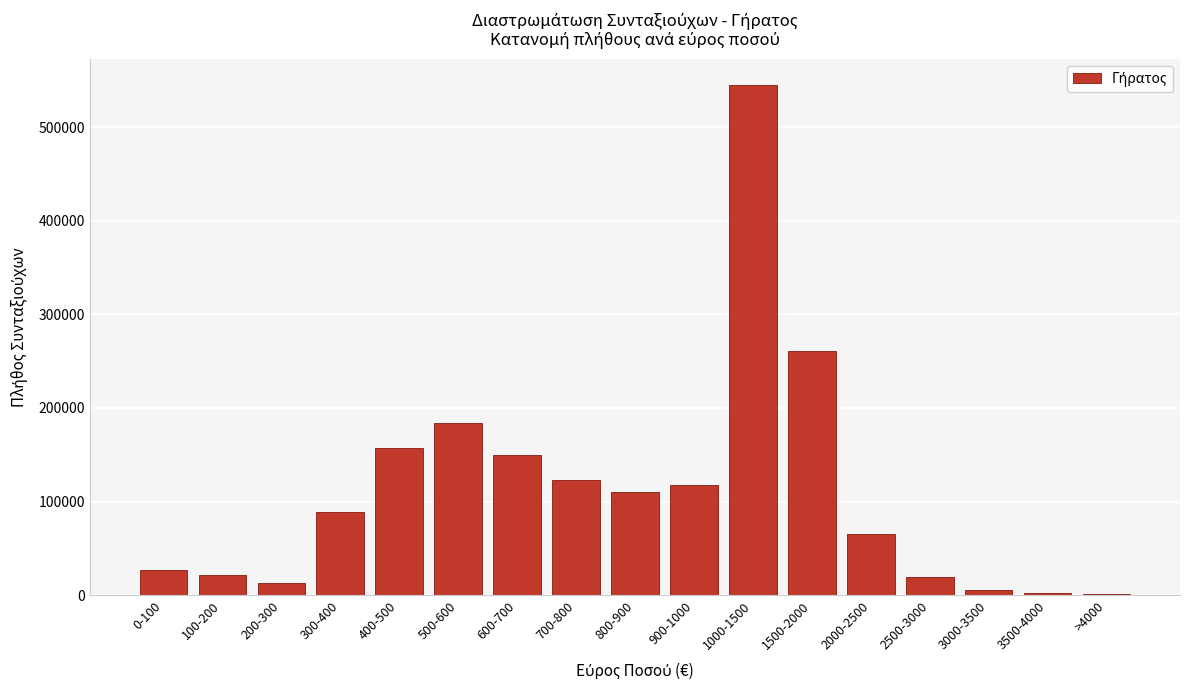

Is it true that the value at 400-500 is 156719?

True